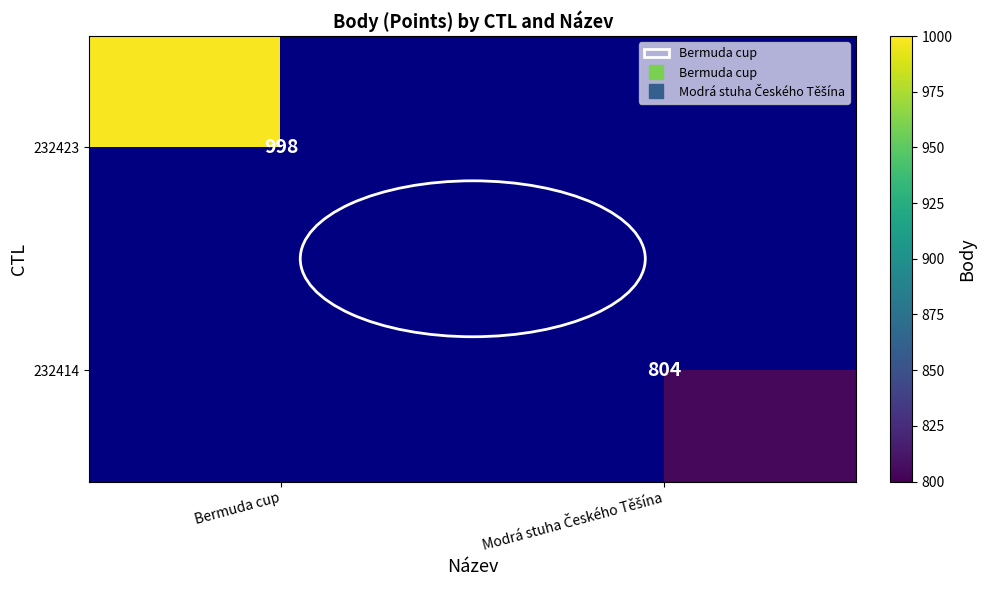

True or false: 232414 has a value of 1131.4 at Modrá stuha Českého Těšína.

False